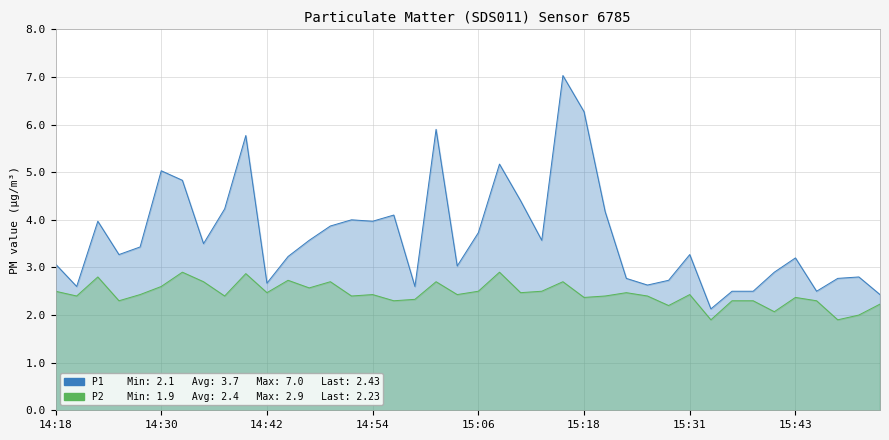

How many interior local valleys does the P1 series have?

11